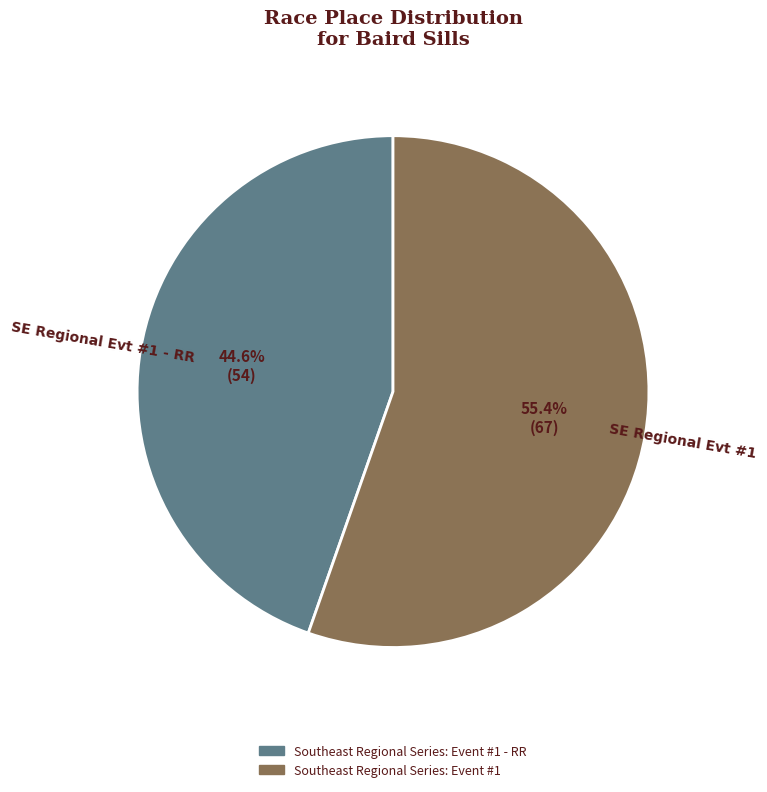

Count the number of slices in the pie.

2